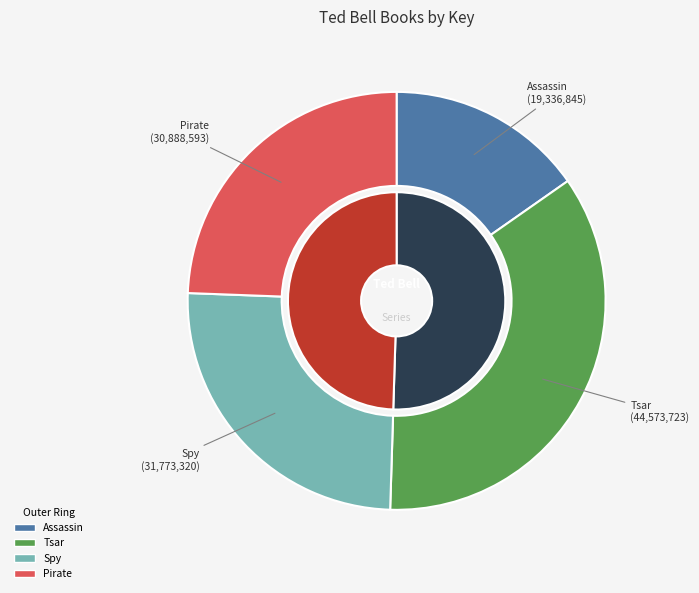

To the nearest percent, what is the average slice percentage?

25%